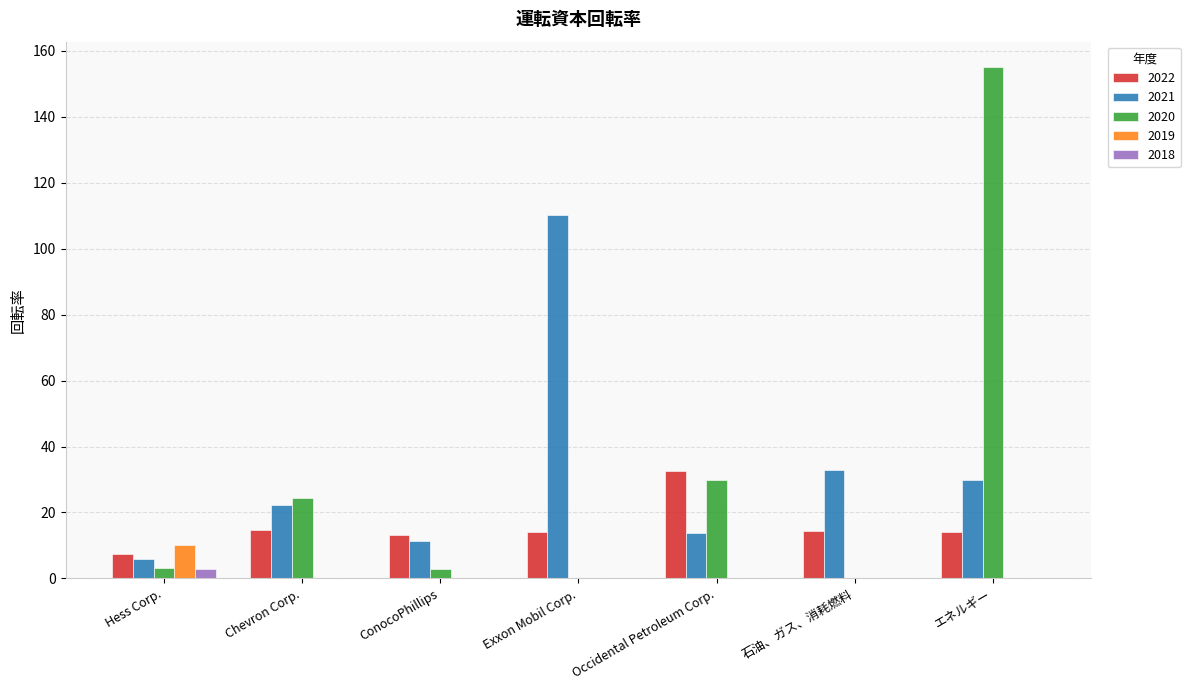

Which series changed the most between Exxon Mobil Corp. and Occidental Petroleum Corp.?

2021